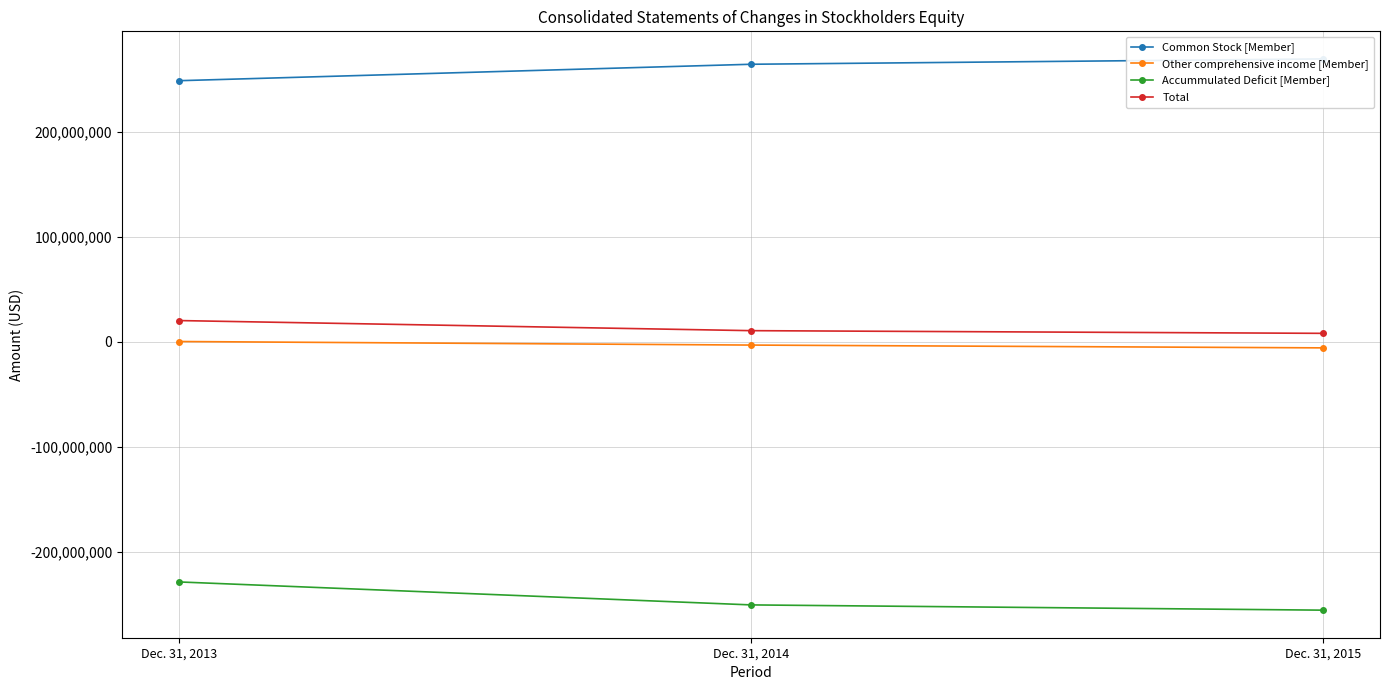

Rank the series by their maximum value, from highest to lowest.

Common Stock [Member], Total, Other comprehensive income [Member], Accummulated Deficit [Member]